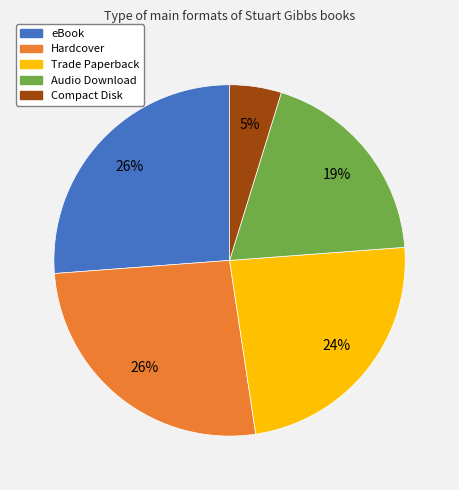

To the nearest percent, what percentage of the pie is Trade Paperback?

24%